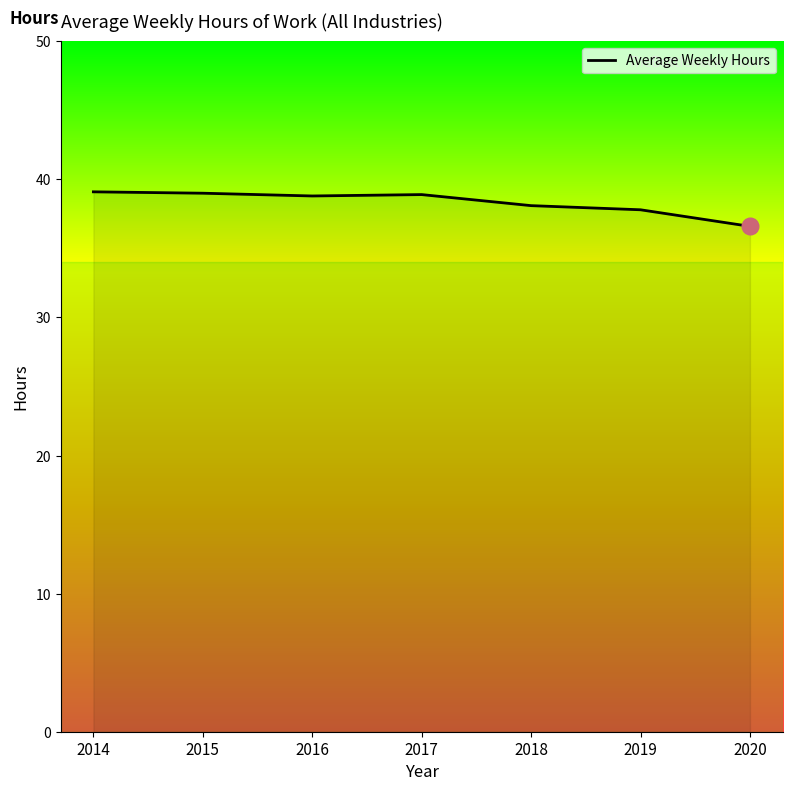

What is the minimum value shown in the chart?

36.6